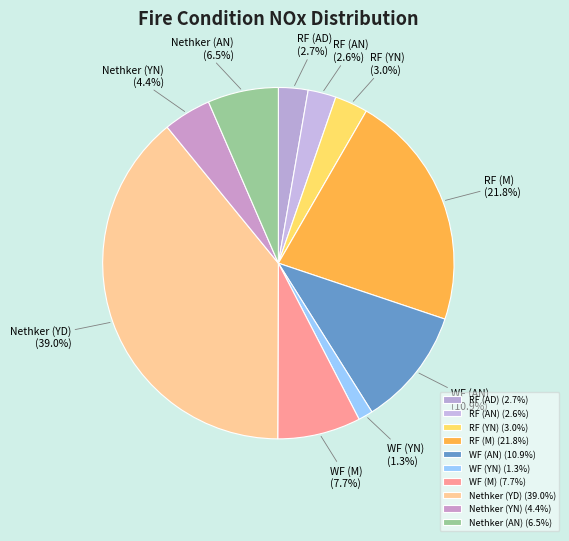

Approximately how many times larger is the value at RF (AN) compared to Nethker (YD)?

0.1